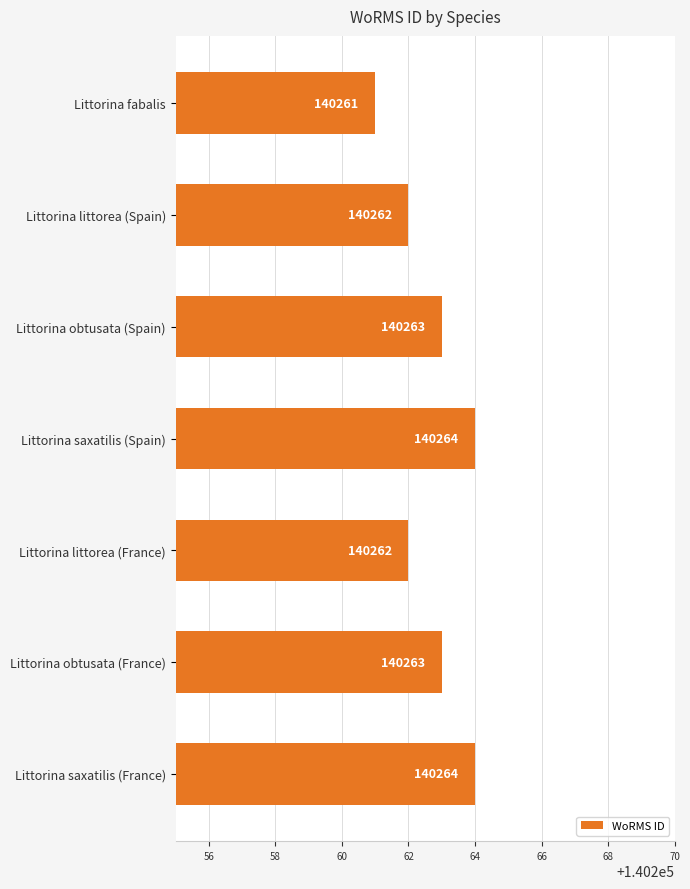

What is the sum of all values?

981839